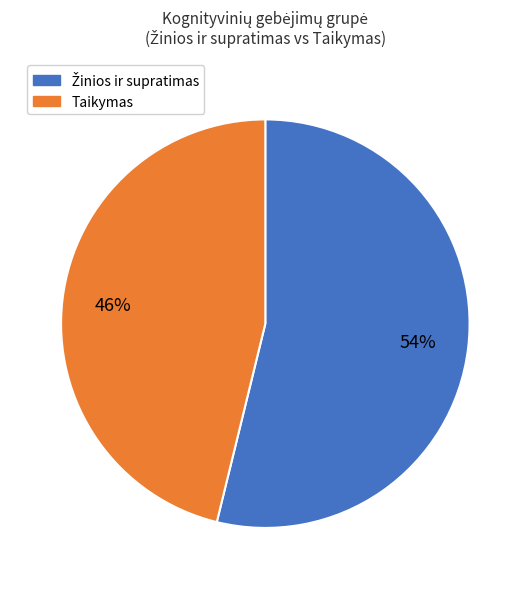

What is the smallest slice in the pie chart?

Taikymas